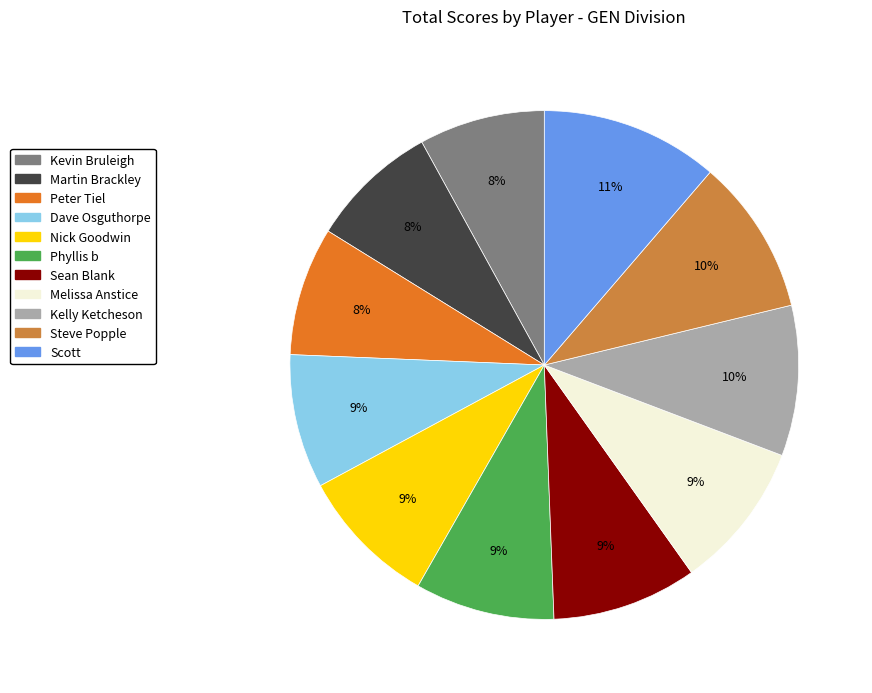

To the nearest percent, what is the average slice percentage?

9%